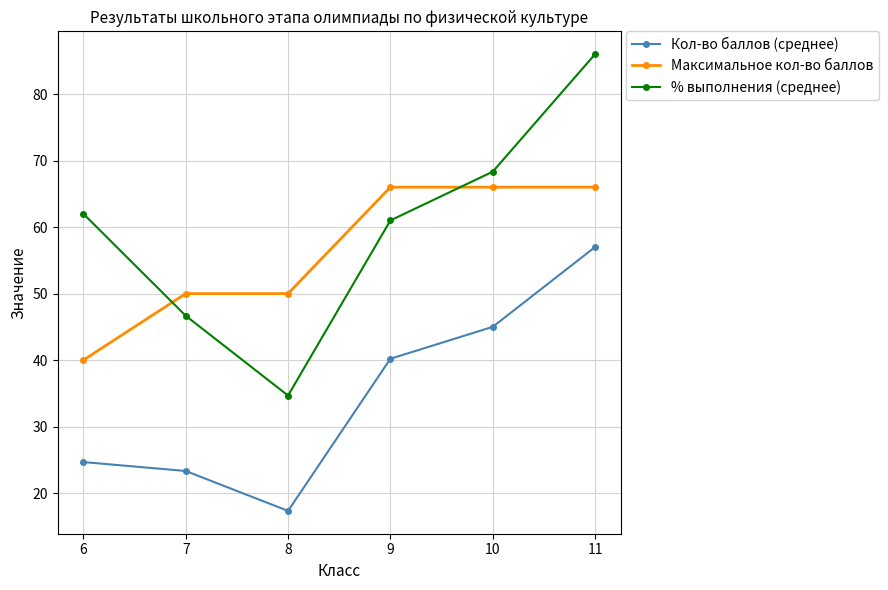

True or false: Кол-во баллов (среднее) has a value of 23.3 at 7.

True